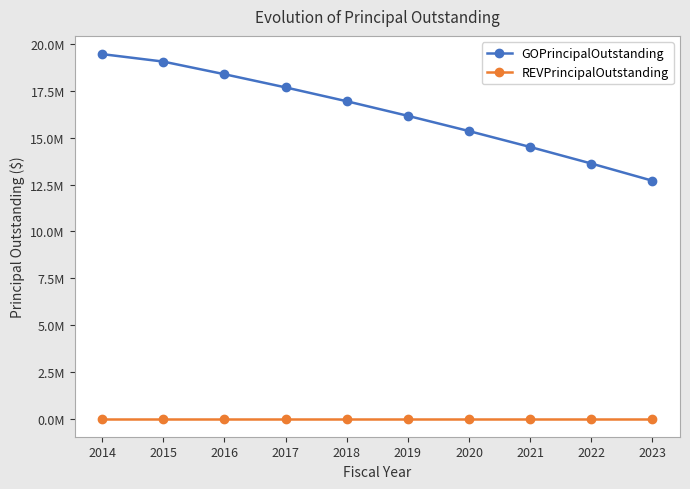

Which series changed the most between 2015 and 2019?

GOPrincipalOutstanding